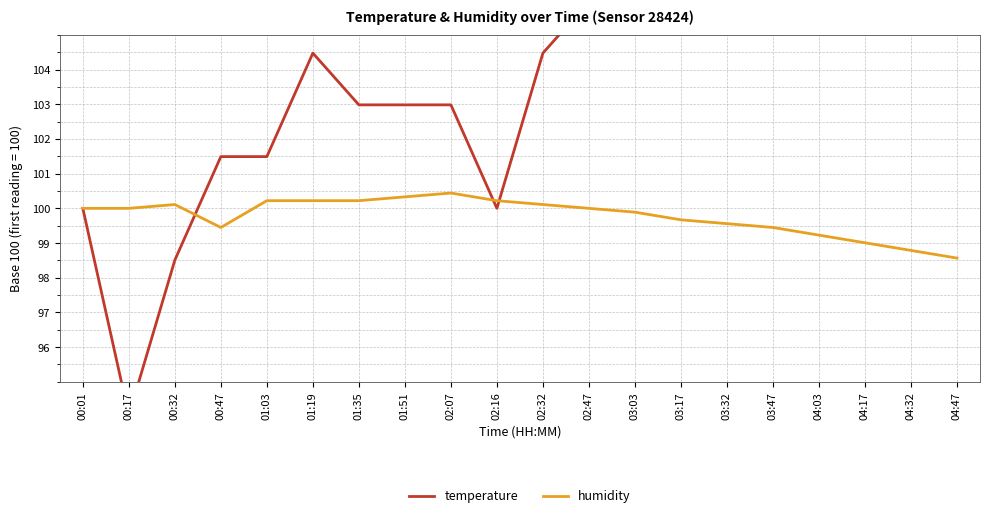

What is the label of the 14th point from the left?

03:17